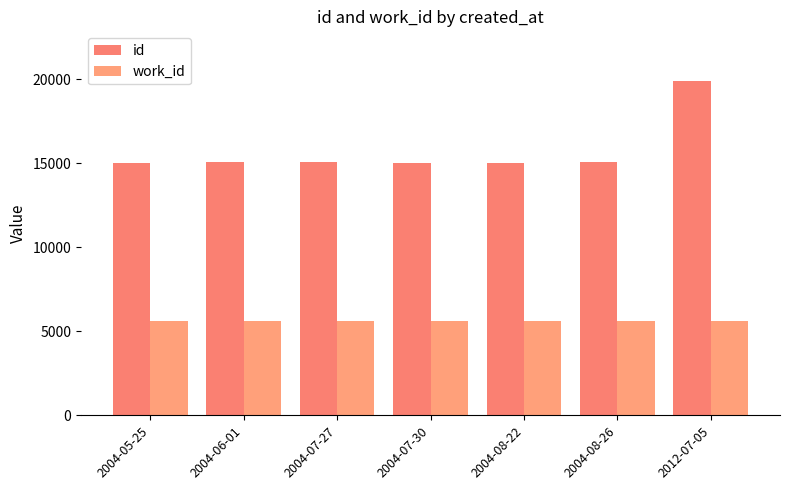

The work_id series shows 1147 at 2004-06-01. True or false?

False